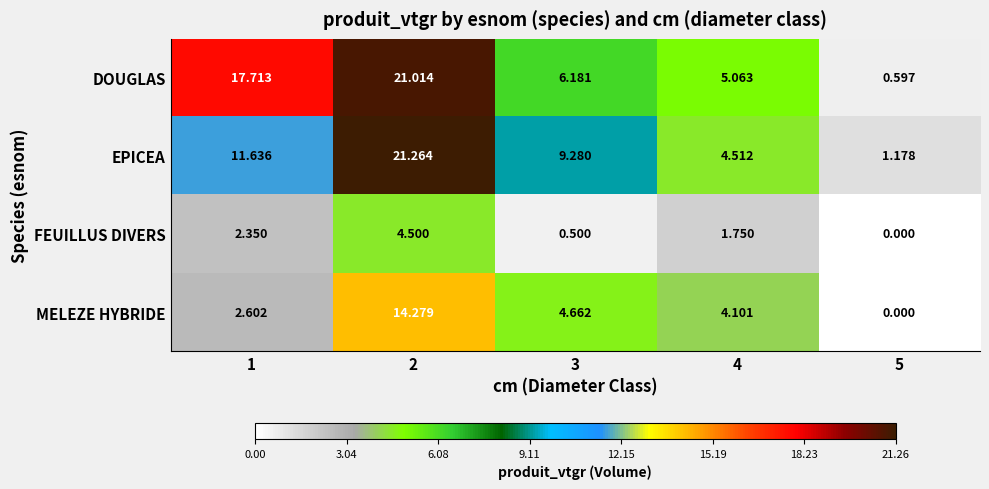

List the series in order of their peak value, highest first.

EPICEA, DOUGLAS, MELEZE HYBRIDE, FEUILLUS DIVERS